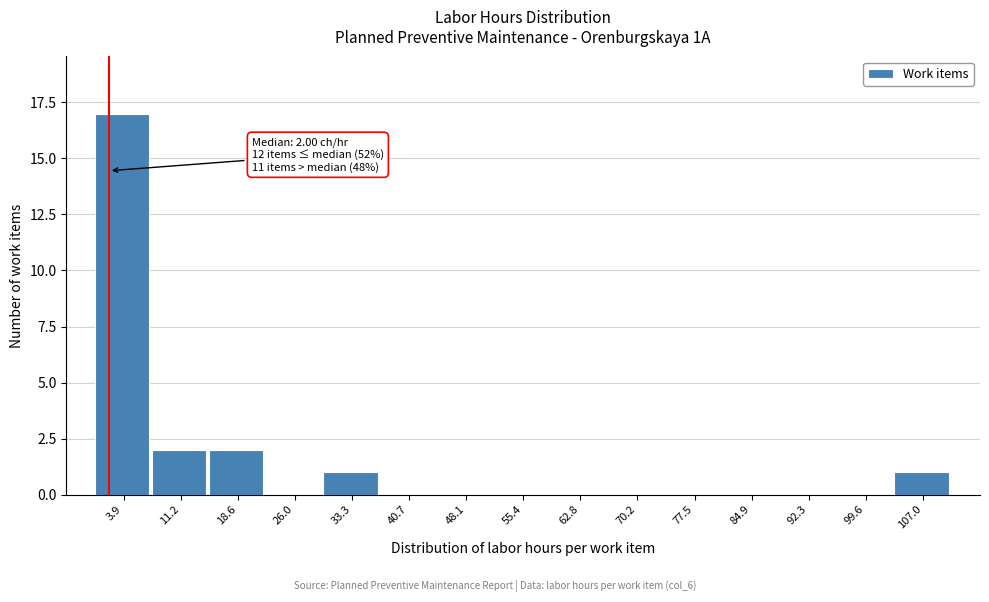

Which range on the x-axis has the tallest bar?

0 to 8